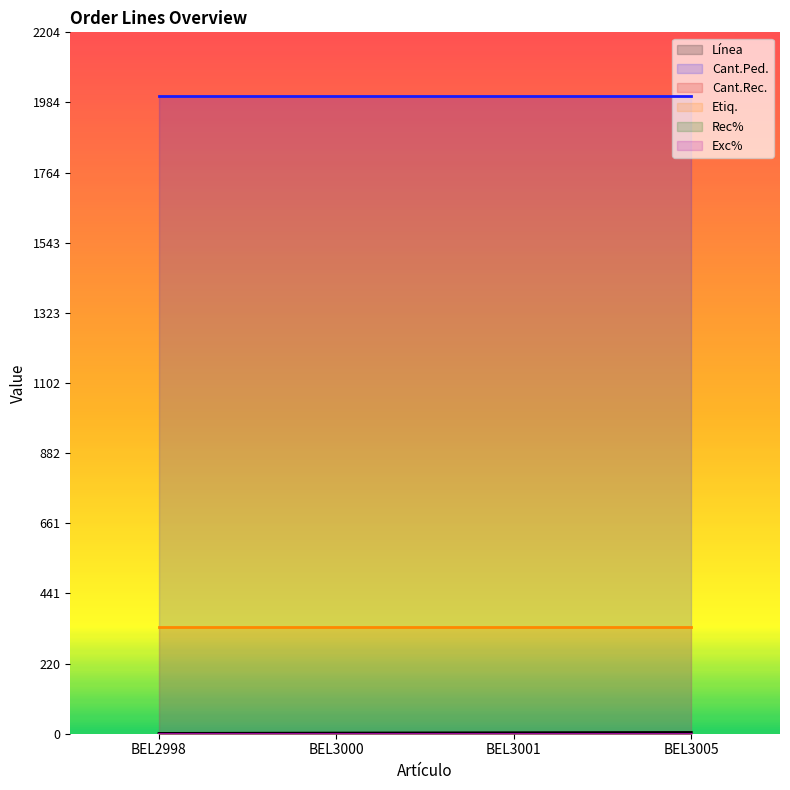

What is the total value across all series at BEL3001?

2341